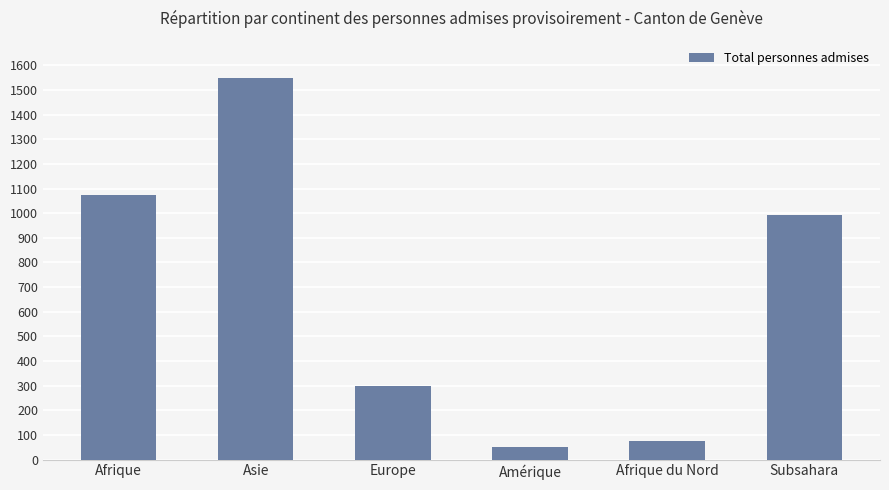

What is the value of the 5th bar from the left?

77